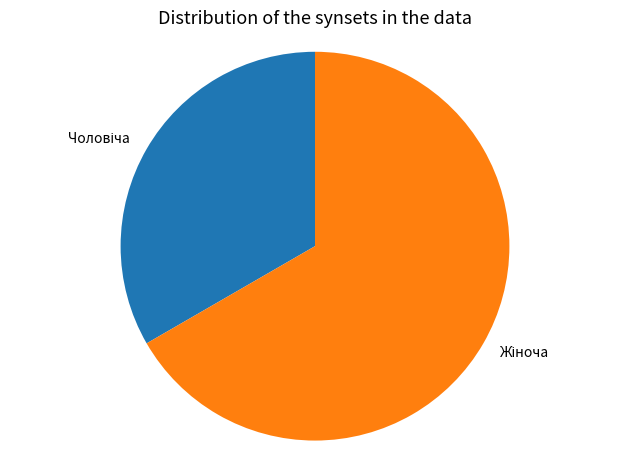

Is there any slice that represents more than half of the pie?

Yes